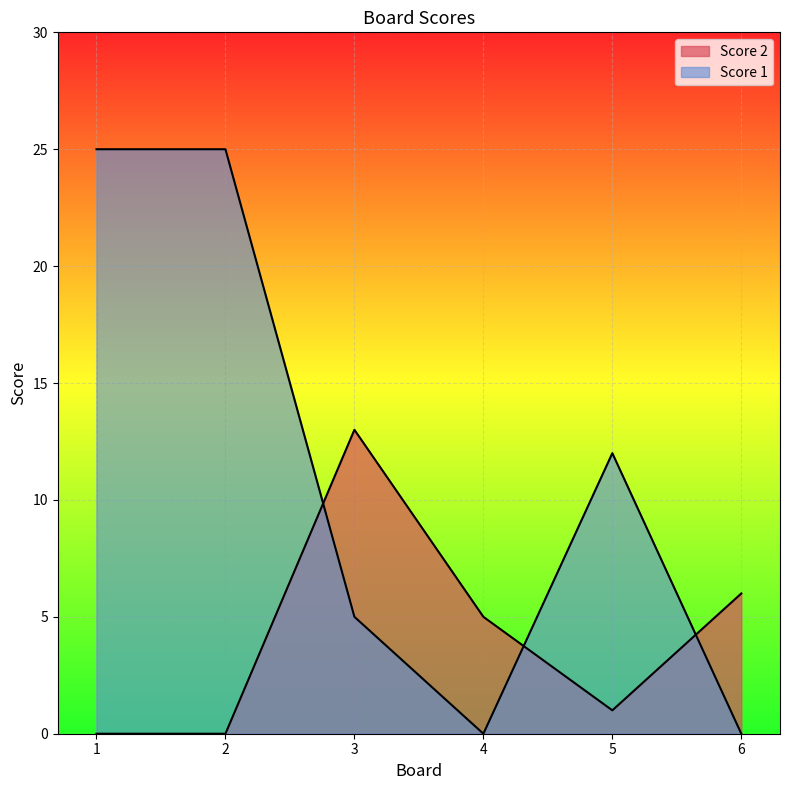

What is the spread (max minus min) of values at 5?

11